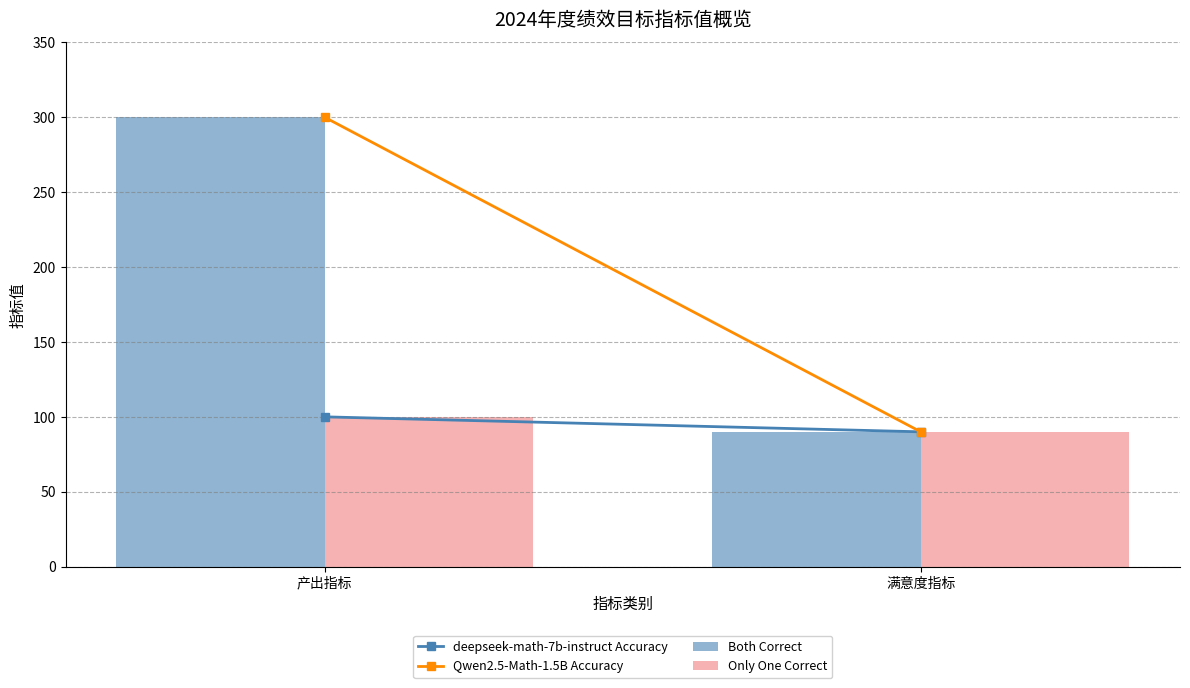

At which category does the chart reach its peak across all series?

产出指标